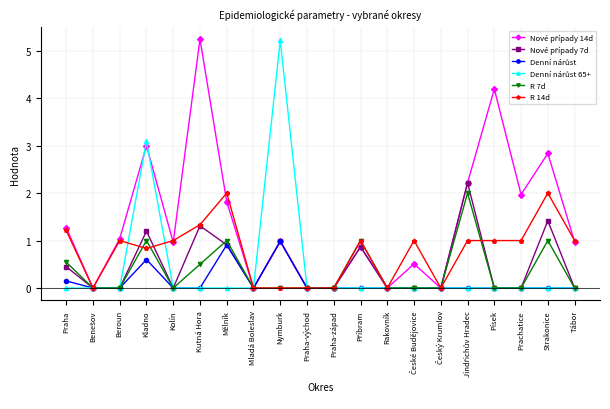

At how many categories does at least one series exceed 4?

3